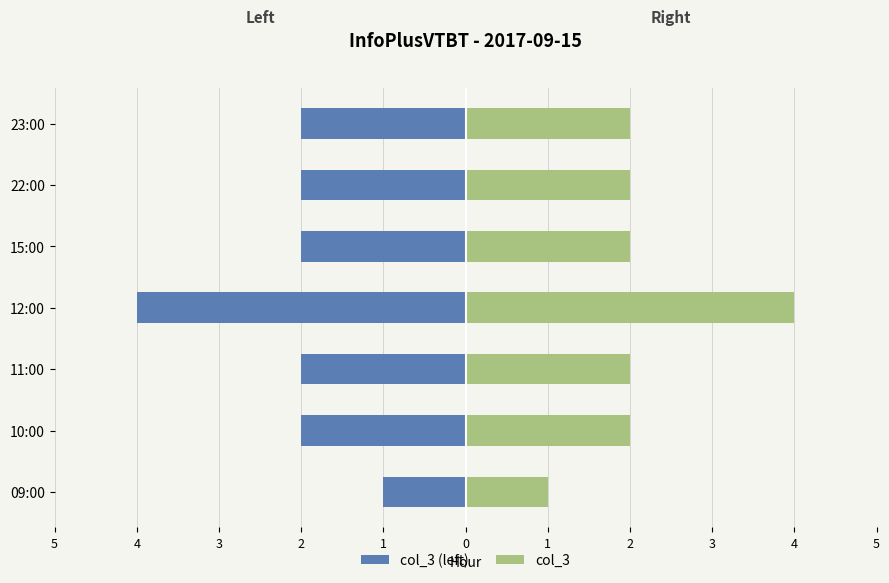

Rank the series by their maximum value, from lowest to highest.

col_3 (left), col_3